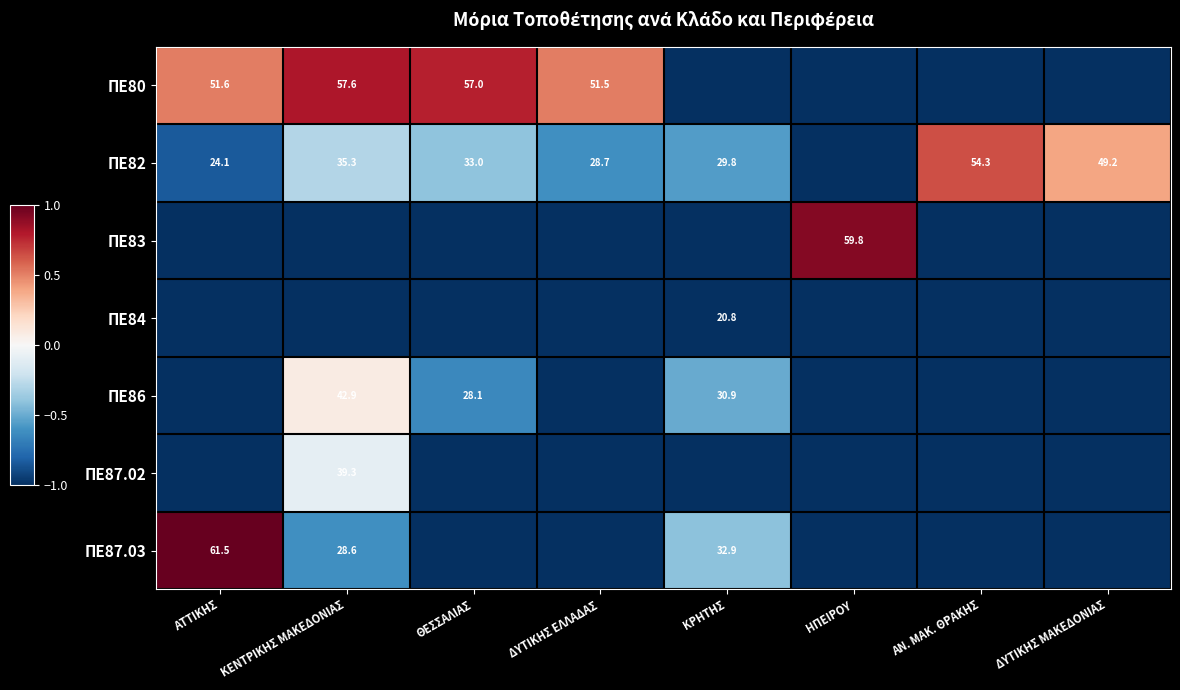

Is the value of ΠΕ86 at ΚΕΝΤΡΙΚΗΣ ΜΑΚΕΔΟΝΙΑΣ greater than the value of ΠΕ82 at ΔΥΤΙΚΗΣ ΕΛΛΑΔΑΣ?

Yes